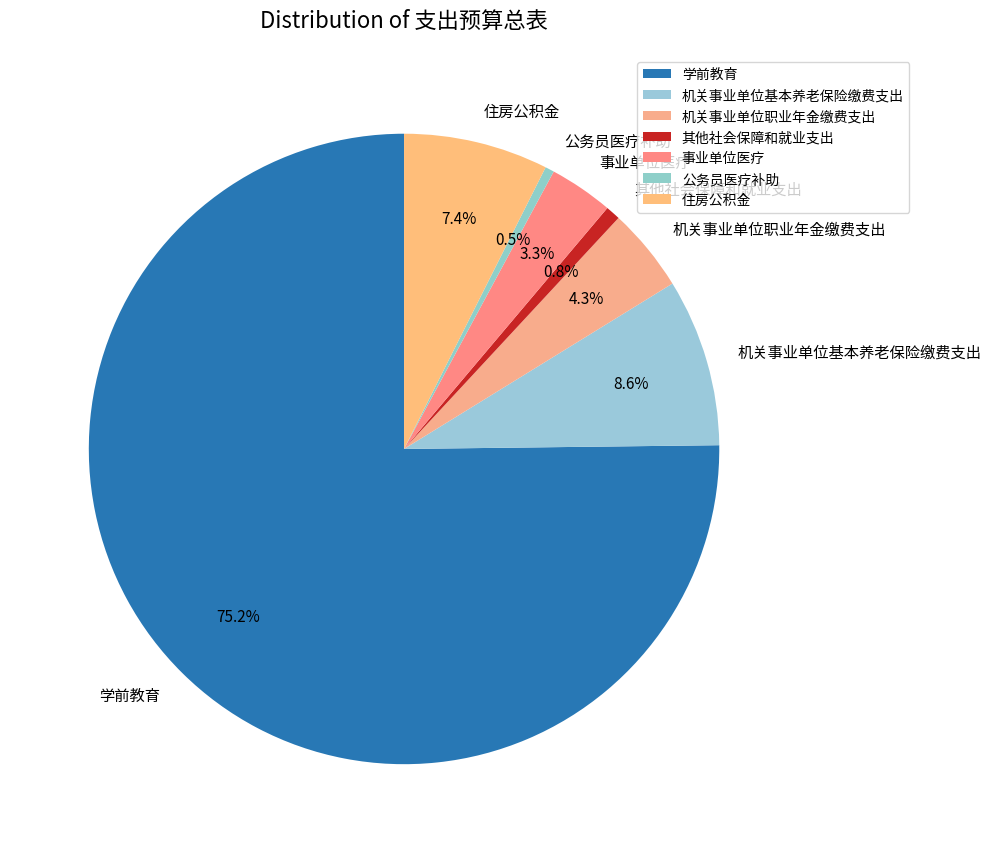

Which category has the biggest portion of the pie?

学前教育